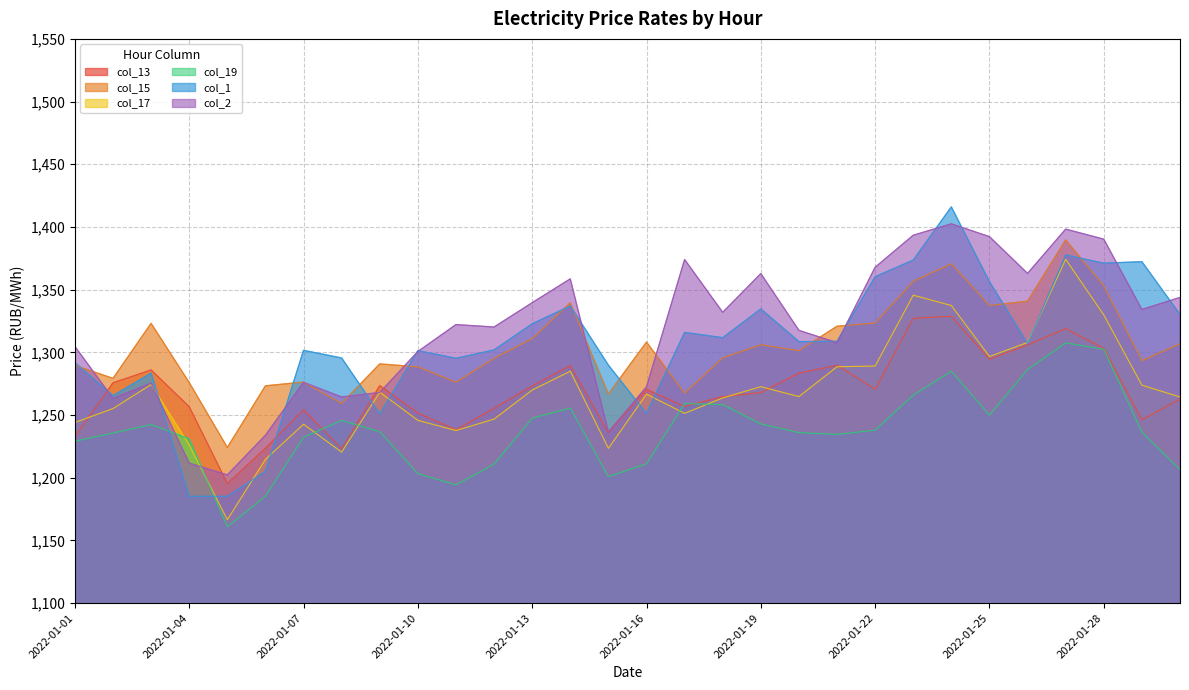

Does the chart display data point markers on the line(s)?

No